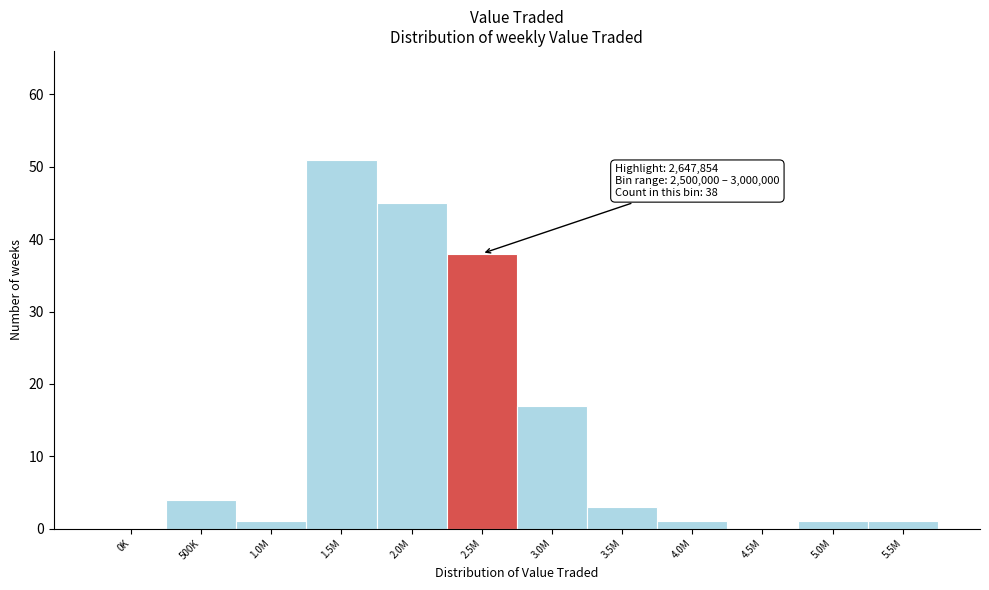

Reading left to right, what are all the values shown in this chart?

0K=0	500K=4	1.0M=1	1.5M=51	2.0M=45	2.5M=38	3.0M=17	3.5M=3	4.0M=1	4.5M=0	5.0M=1	5.5M=1